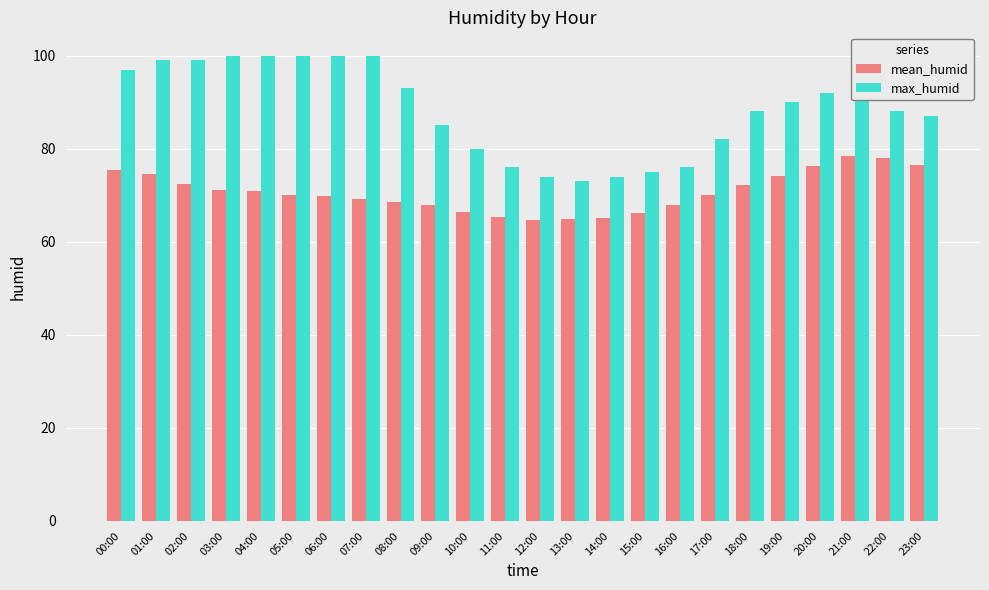

What is the minimum value shown in the chart?

64.7